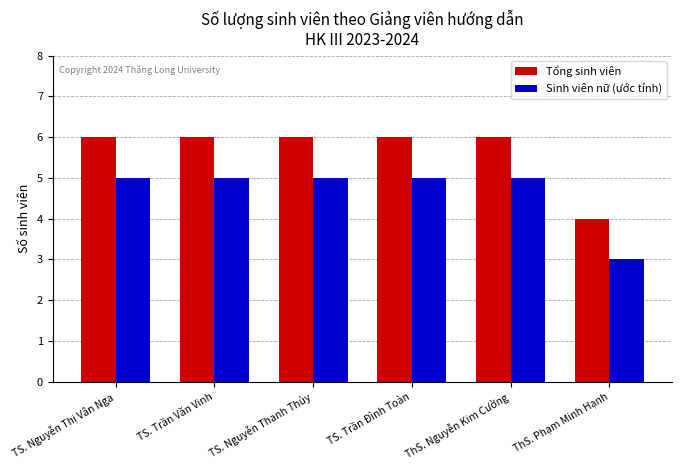

Is the value of Tổng sinh viên at TS. Nguyễn Thị Vân Nga greater than the value of Sinh viên nữ (ước tính) at ThS. Nguyễn Kim Cường?

Yes